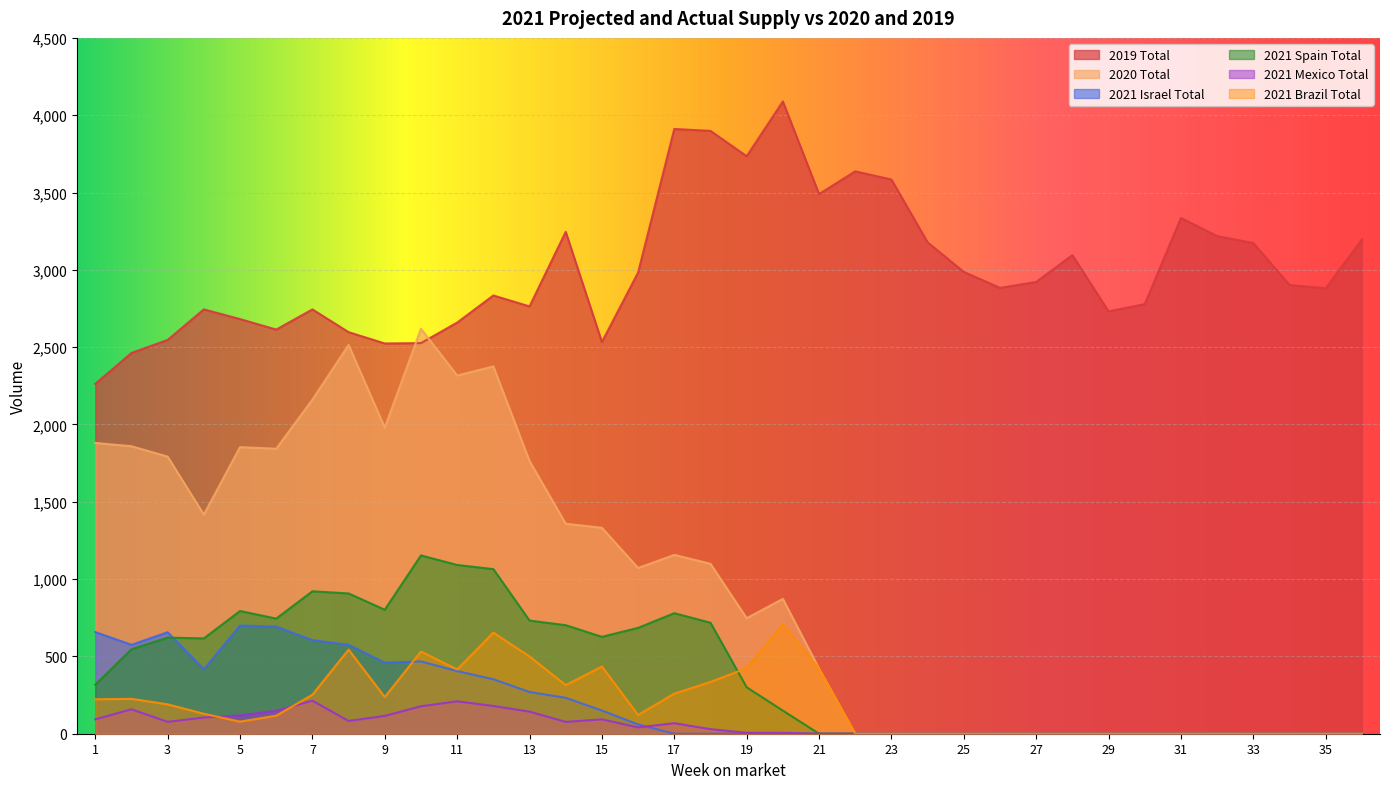

Which series has the largest range (max minus min)?

2020 Total